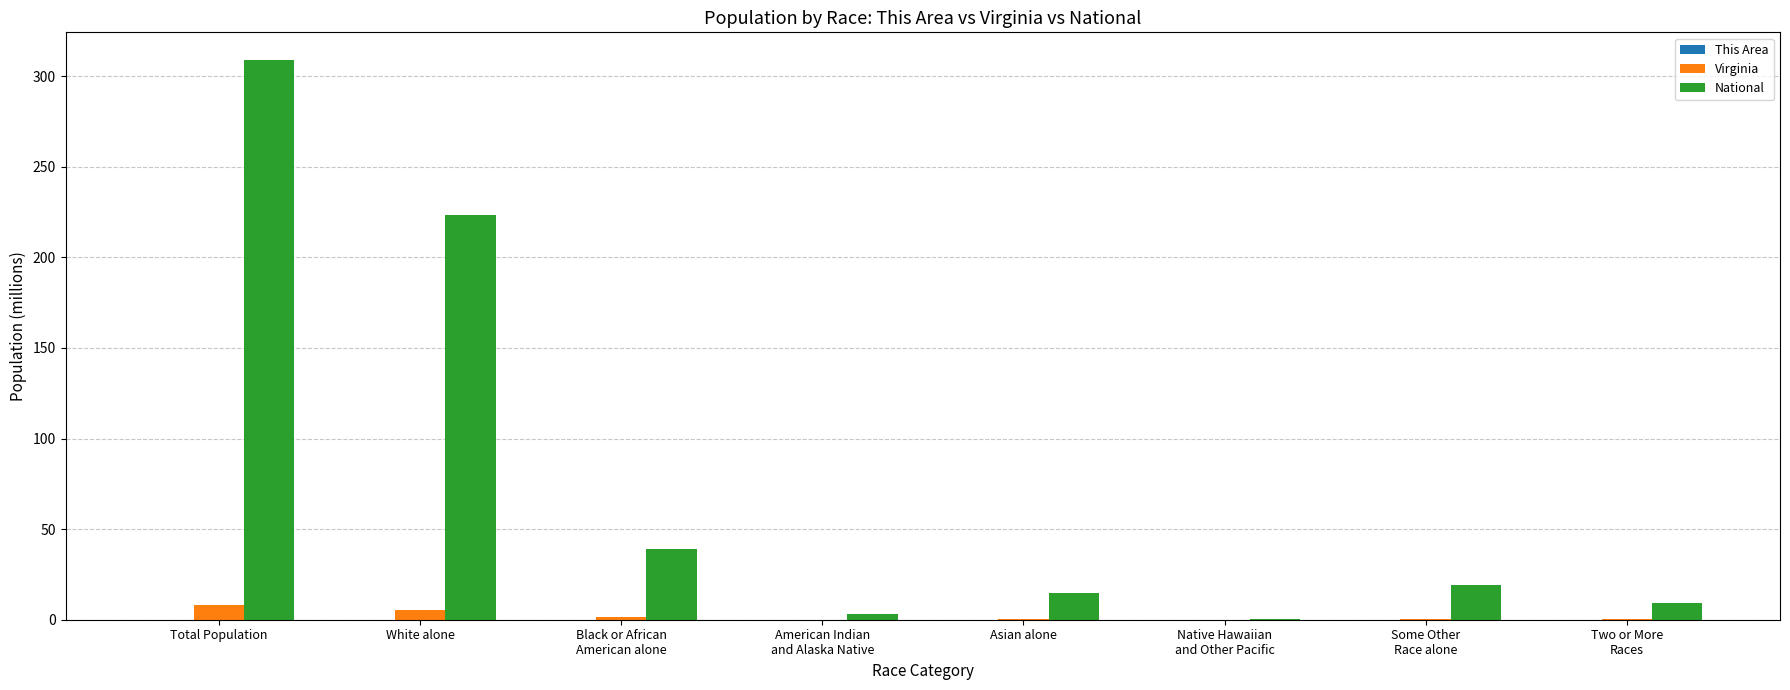

Between White alone and Two or More
Races, which series saw the biggest shift?

National